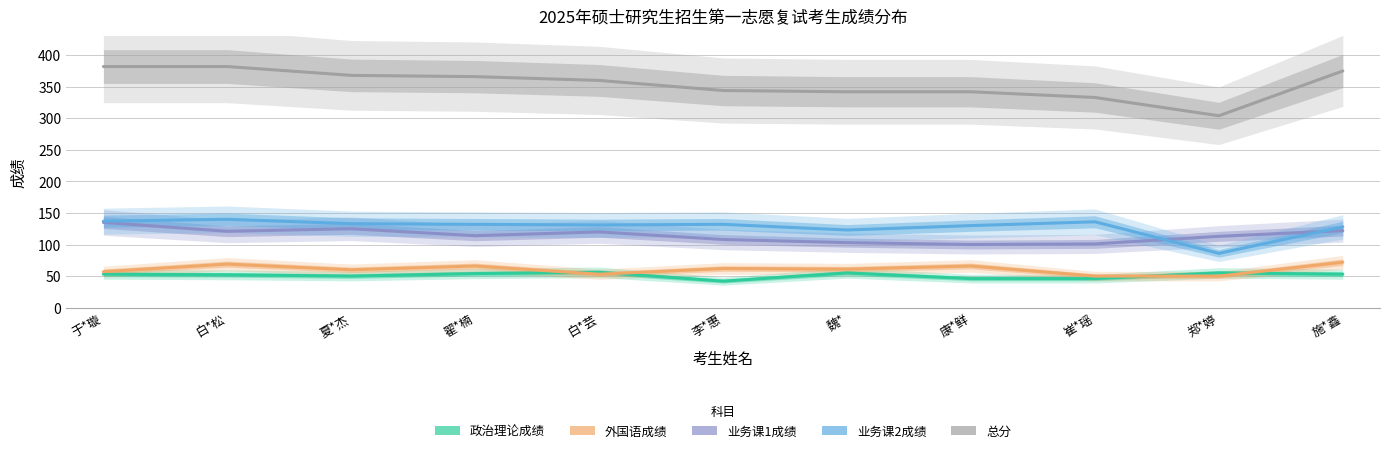

What is the lowest value of the 业务课1成绩 series?

100